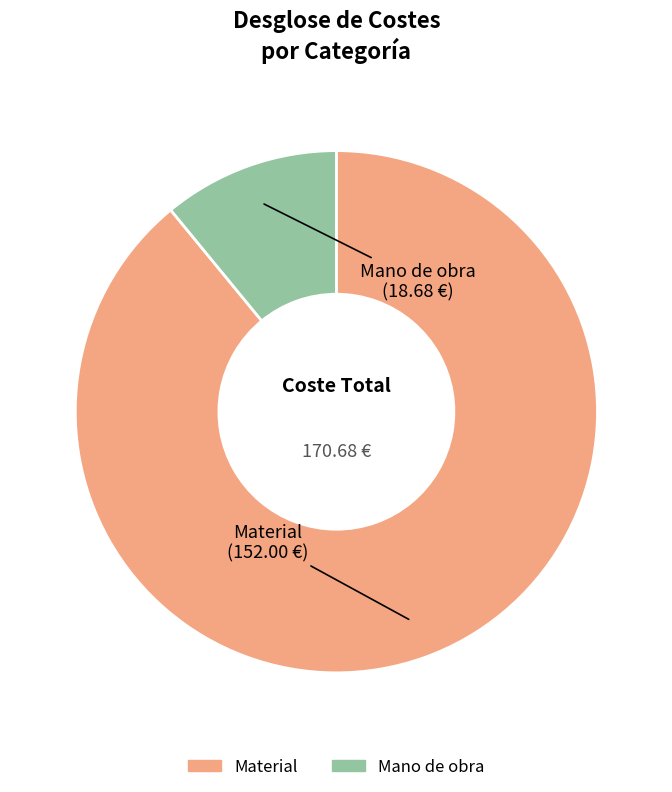

Does any single category account for the majority?

Yes